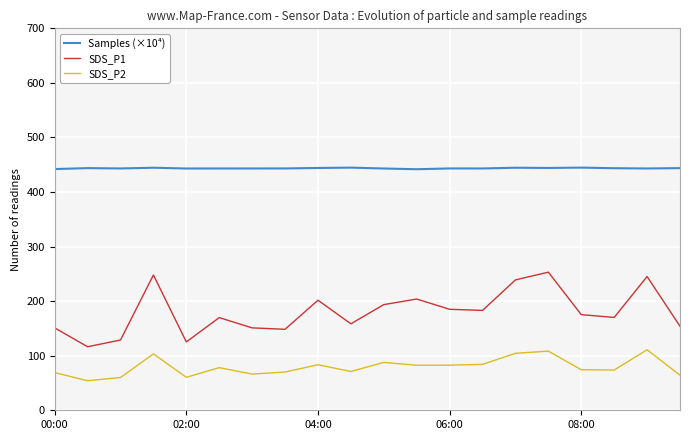

How many lines are shown in the chart?

3